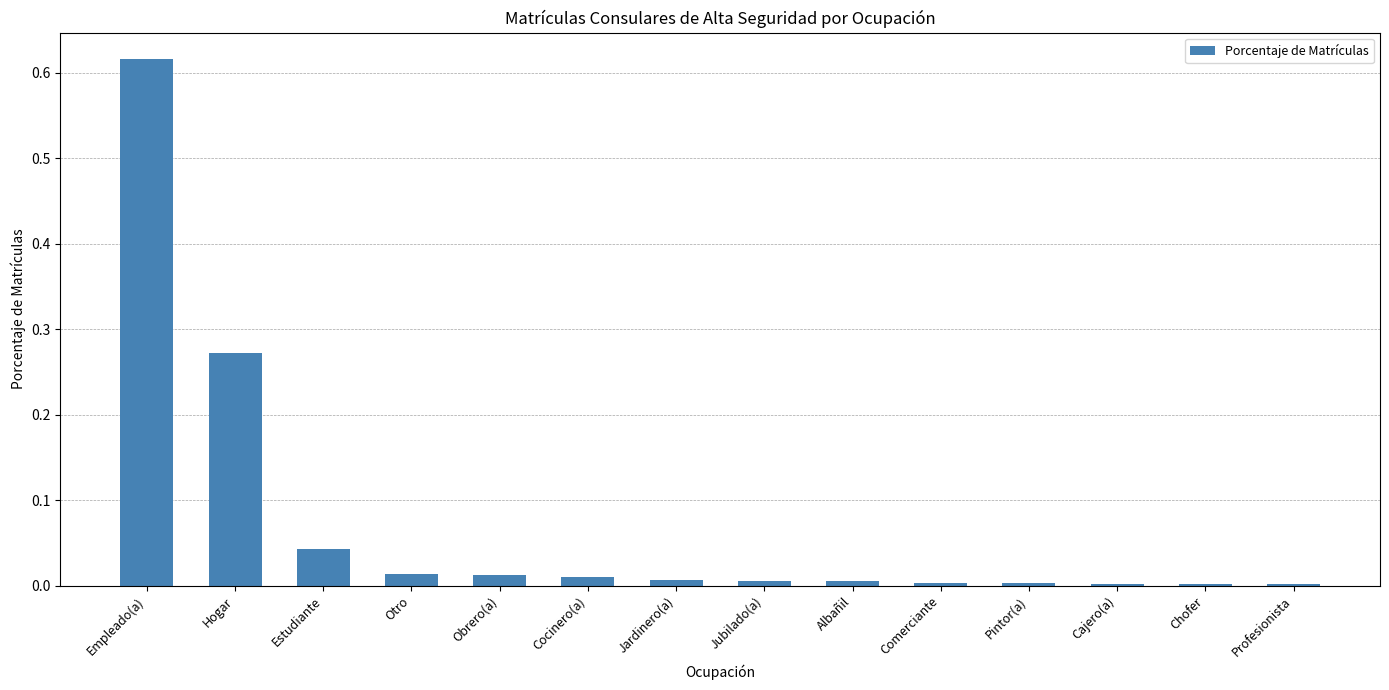

What is the sum of all values?

1.0